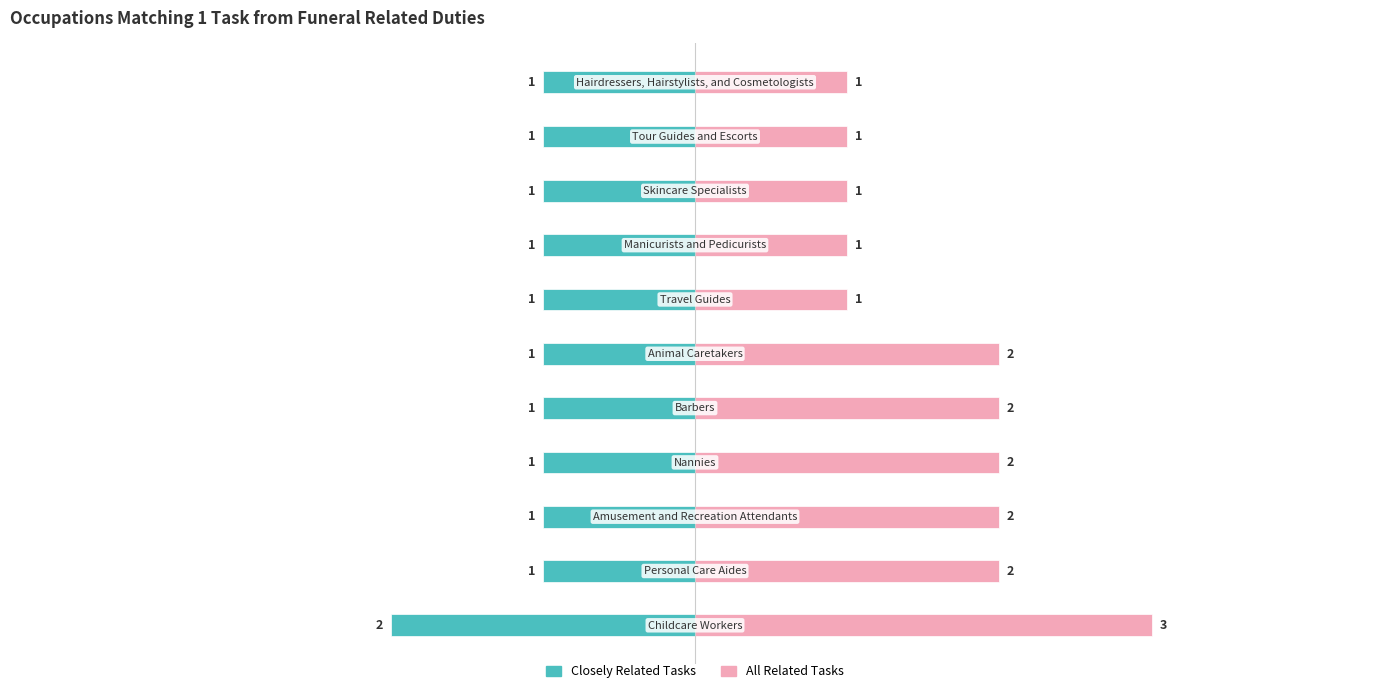

Does the chart contain stacked bars?

No